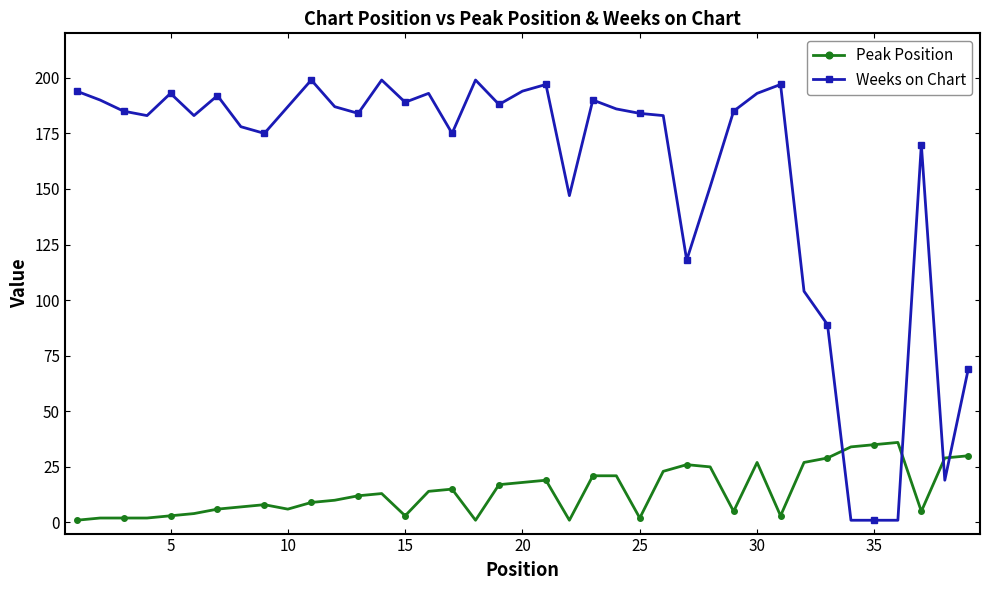

Rank the series by their average value, from highest to lowest.

Weeks on Chart, Peak Position